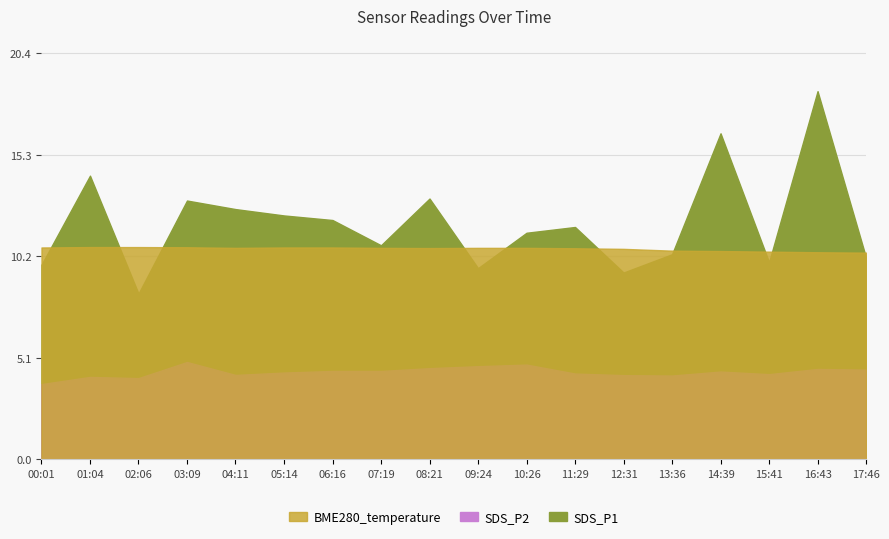

True or false: SDS_P1 has more than 0 interior local peaks.

True